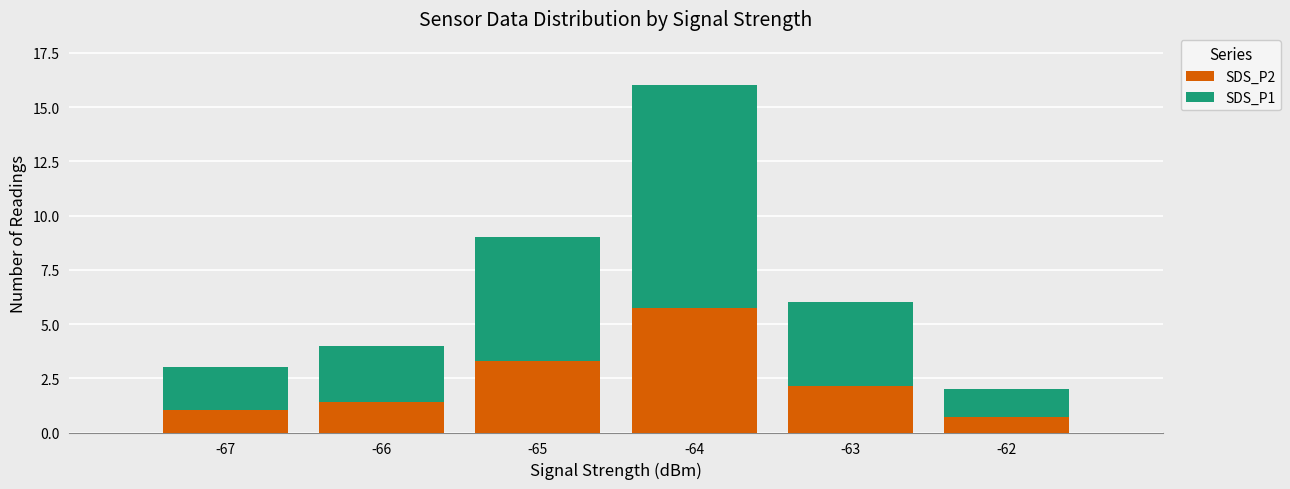

True or false: SDS_P2 has a value of 2.8 at -64.

False